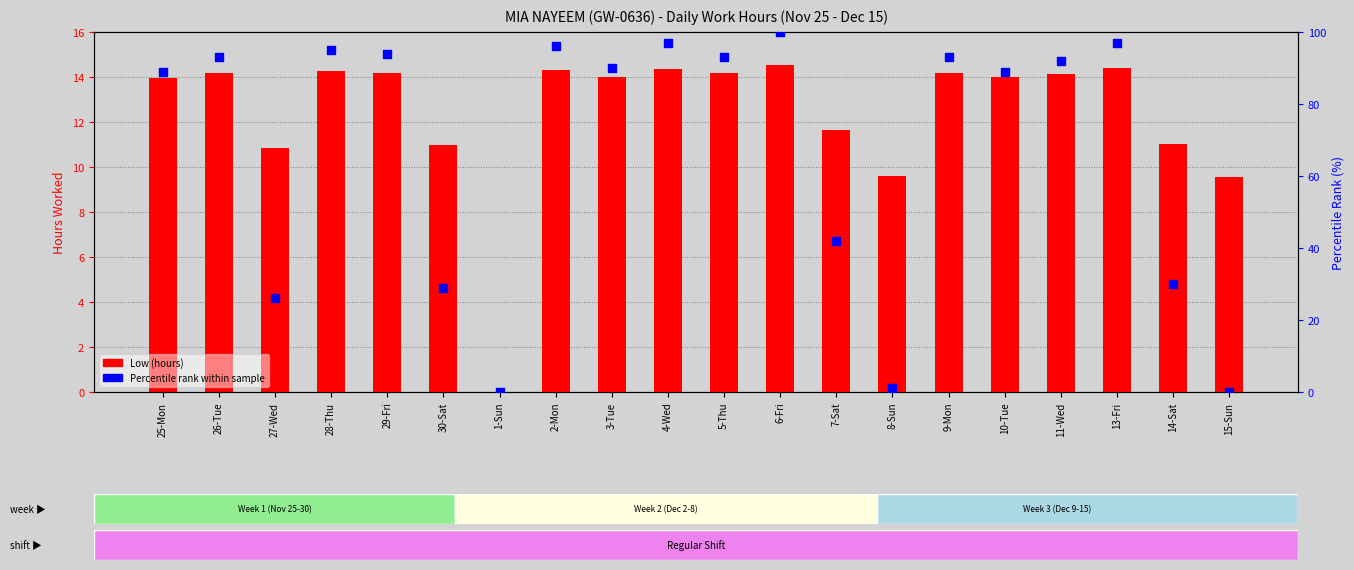

Which series has the largest total across all categories?

Percentile rank